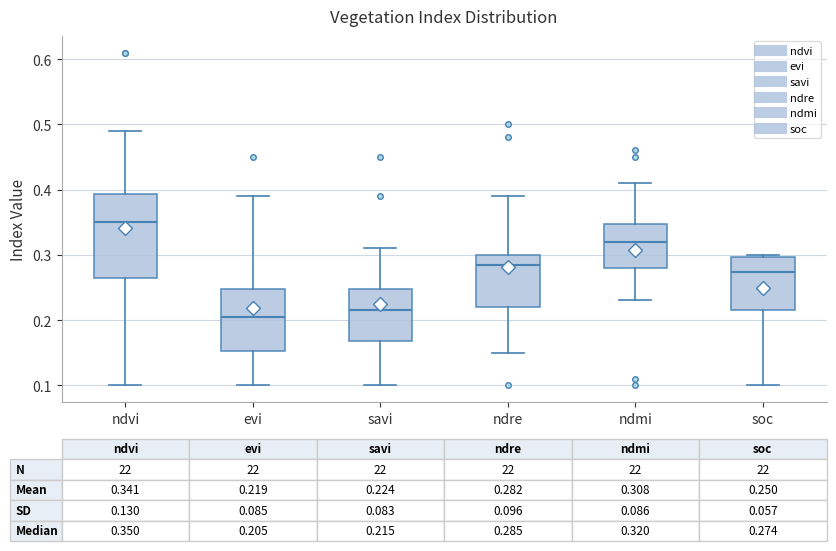

Which box is the tallest, from its lower edge to its upper edge?

ndvi